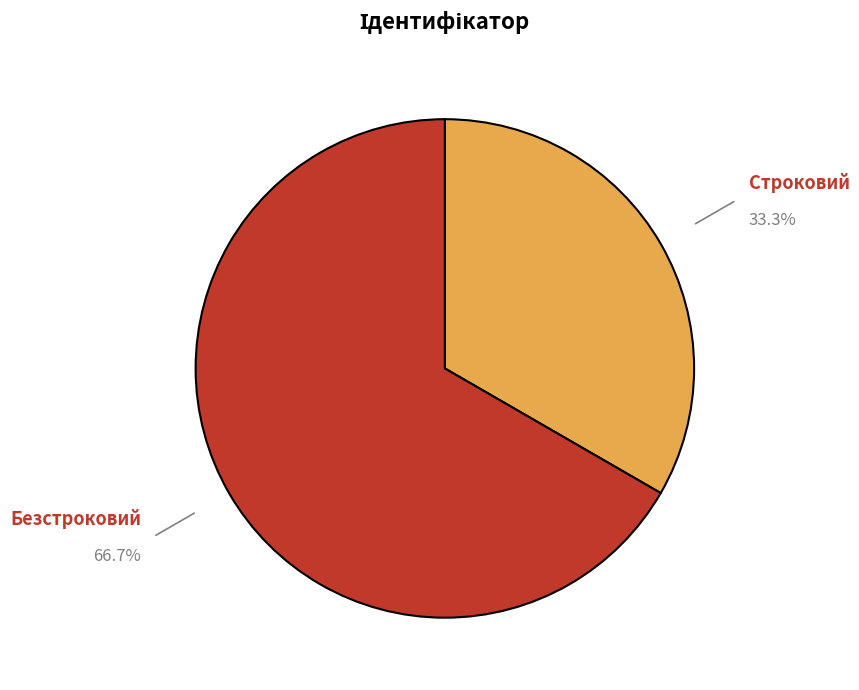

What is the ratio of the value at Безстроковий to the value at Строковий?

2.0